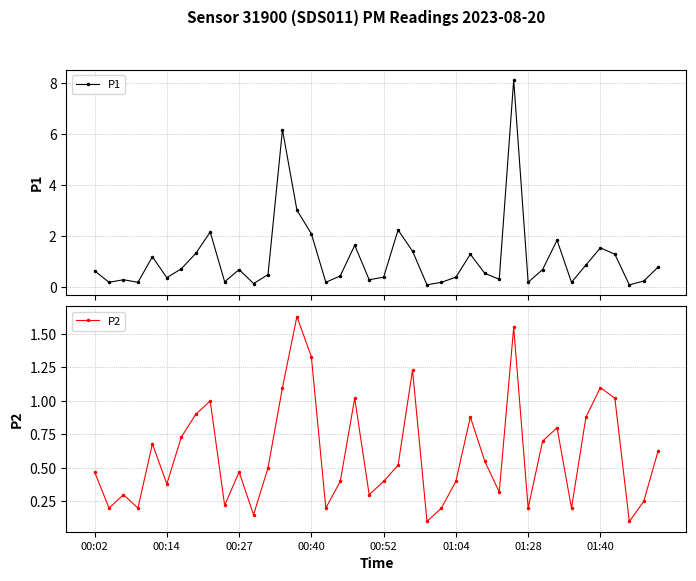

Which has a higher value, 38 or 37?

38